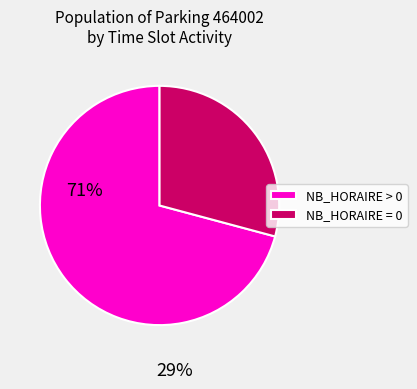

Which slice is the largest?

NB_HORAIRE > 0